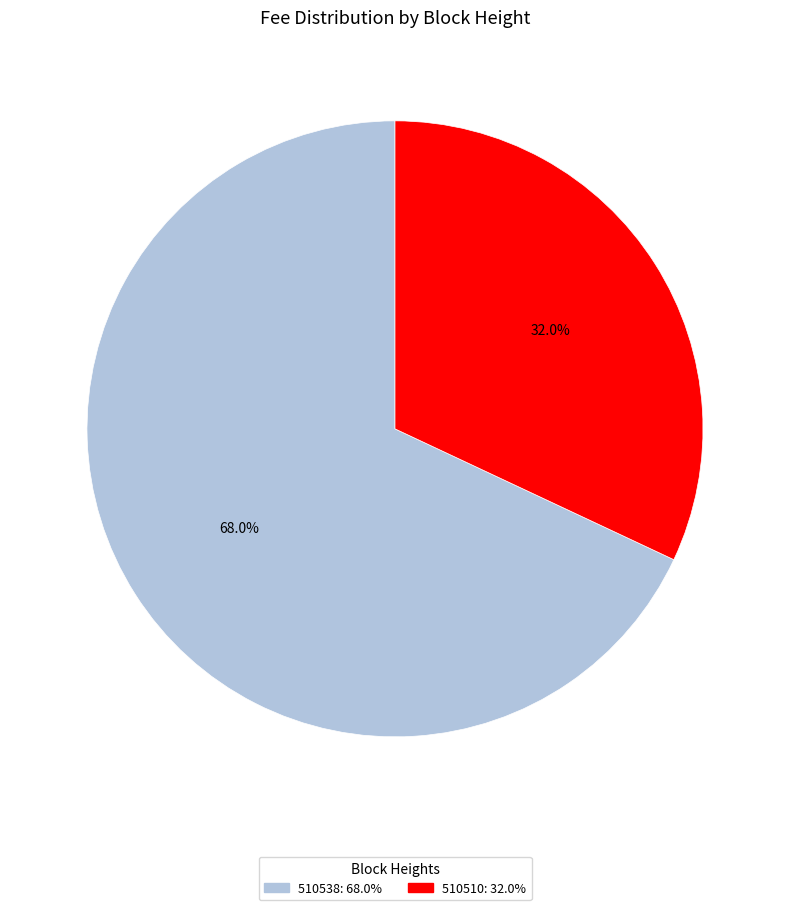

Which category has the smallest portion of the pie?

510510